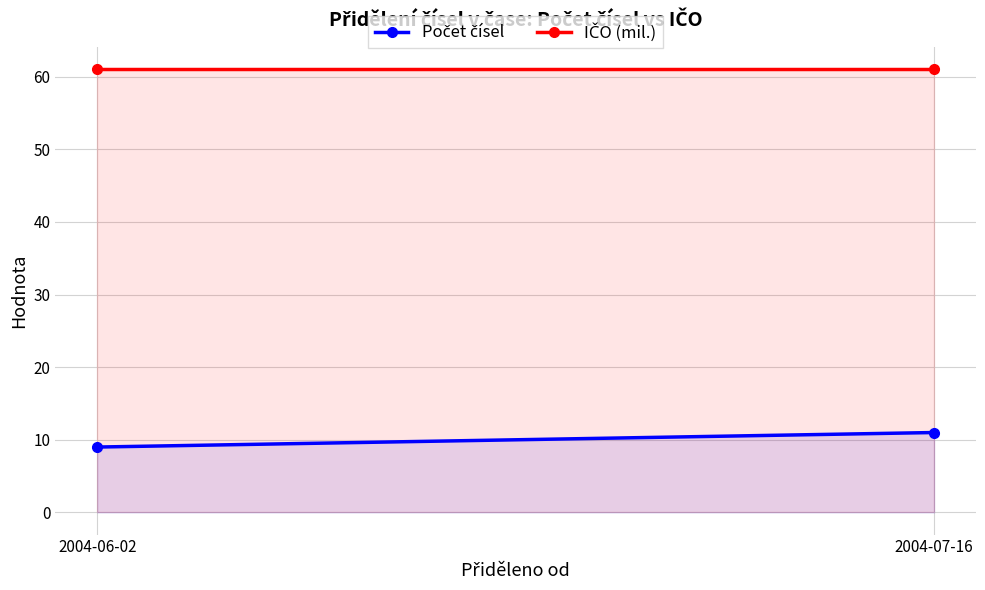

Reading left to right, what are all the values shown in this chart?

Počet čísel: 9.0	11.0
IČO (mil.): 61.1	61.1